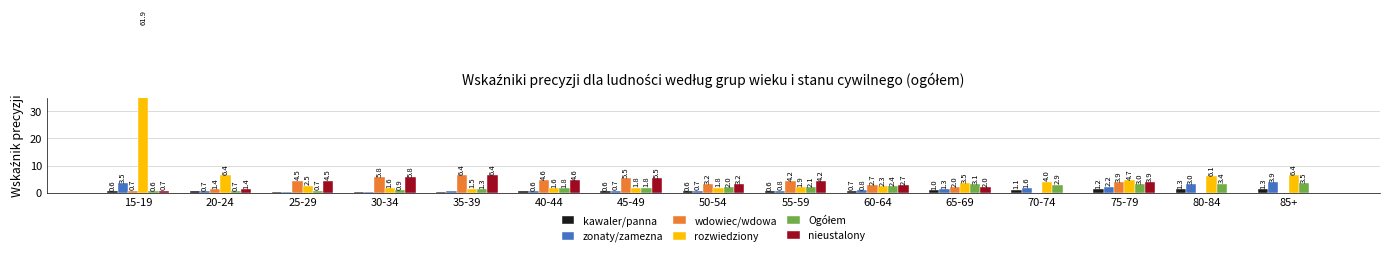

Reading left to right, list all the values displayed in this chart.

kawaler/panna: 0.6	0.5	0.3	0.3	0.4	0.5	0.6	0.6	0.6	0.7	1.0	1.1	1.2	1.3	1.3
zonaty/zamezna: 3.5	0.7	0.3	0.3	0.4	0.6	0.7	0.7	0.8	0.8	1.3	1.6	2.2	3.0	3.9
wdowiec/wdowa: 0.7	1.4	4.5	5.8	6.4	4.6	5.5	3.2	4.2	2.7	2.0	0.0	3.9	0.0	0.0
rozwiedziony: 61.9	6.4	2.5	1.6	1.5	1.6	1.8	1.8	1.9	2.3	3.5	4.0	4.7	6.1	6.4
Ogółem: 0.6	0.7	0.7	0.9	1.3	1.8	1.8	2.0	2.1	2.4	3.1	2.9	3.0	3.4	3.5
nieustalony: 0.7	1.4	4.5	5.8	6.4	4.6	5.5	3.2	4.2	2.7	2.0	0.0	3.9	0.0	0.0